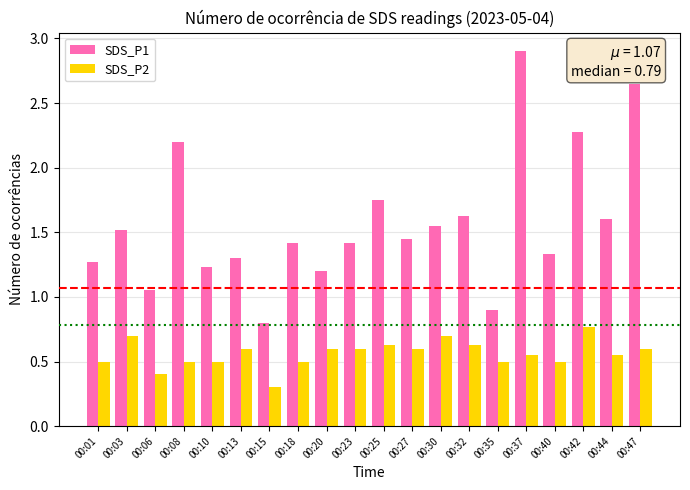

The SDS_P1 series shows 0.9 at 00:23. True or false?

False